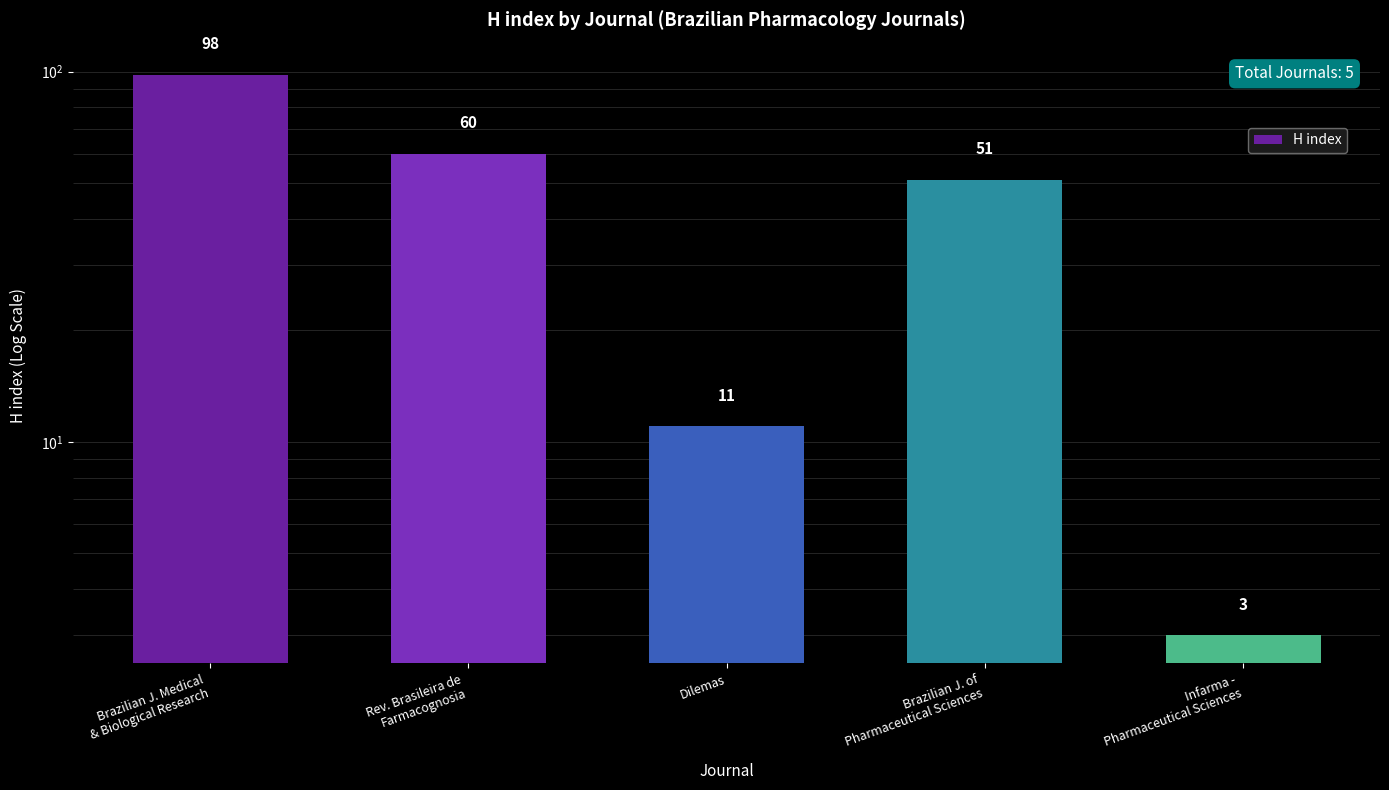

What is the label of the 3rd bar from the right?

Dilemas